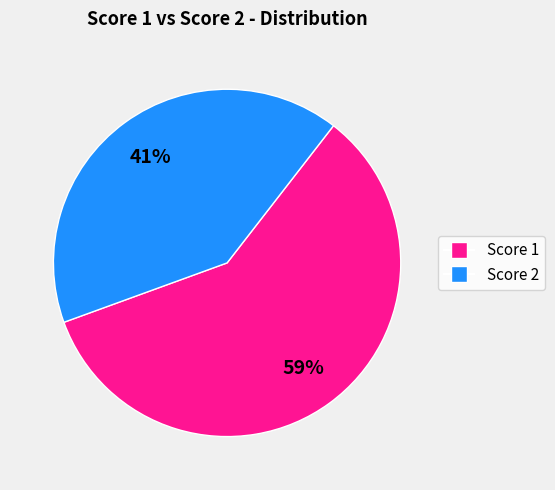

To the nearest percent, what is the average slice percentage?

50%